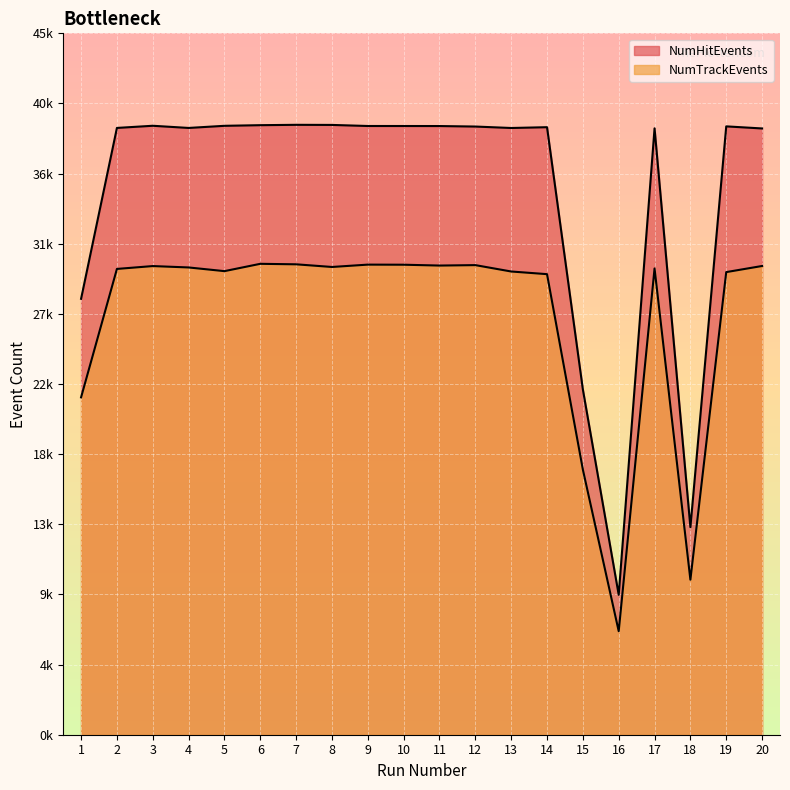

The NumTrackEvents series shows 28911 at 15. True or false?

False